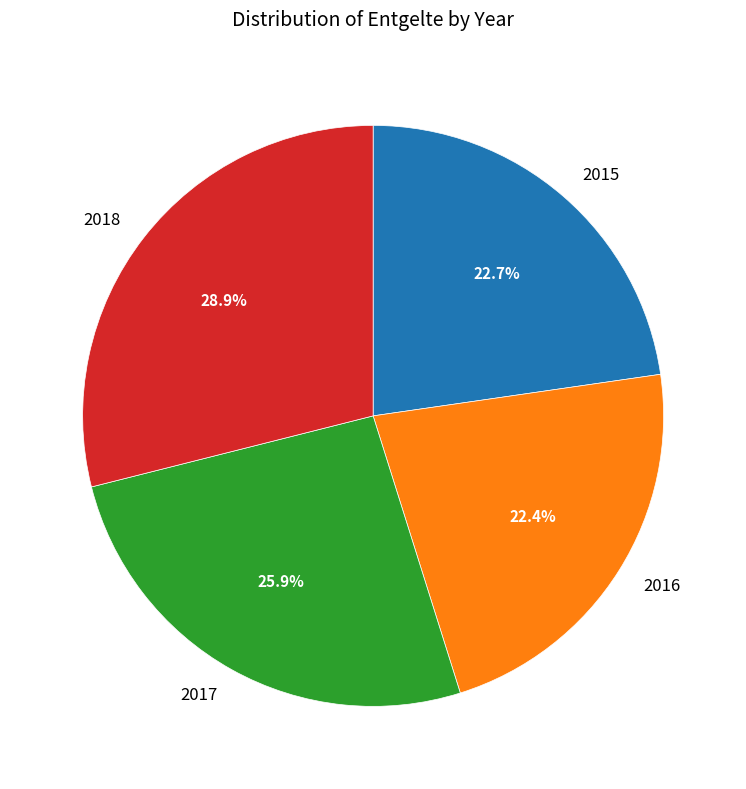

Do 2017 and 2015 together represent more than half of the pie?

No